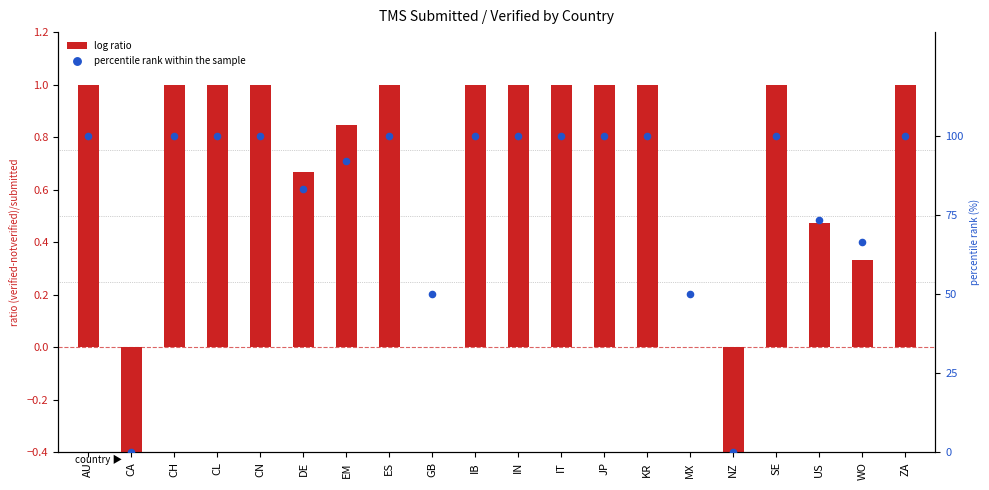

Which series reaches the maximum Y coordinate?

percentile rank within the sample